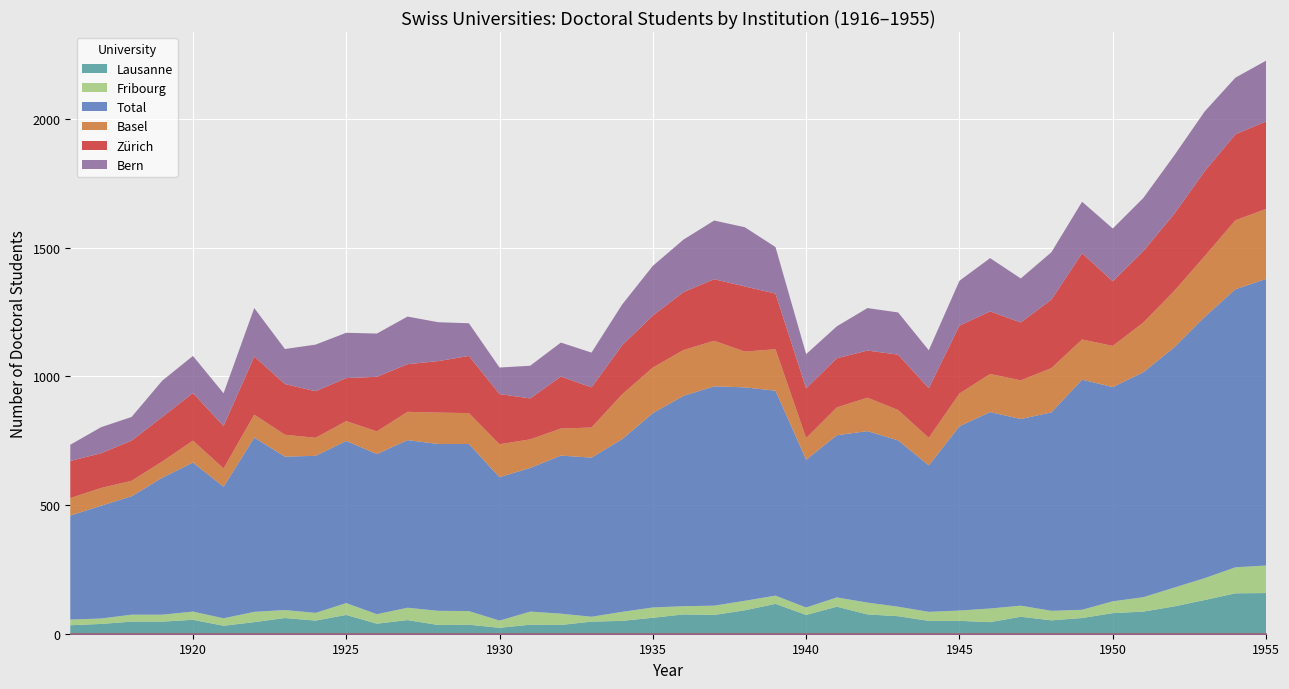

What is the sum of the Fribourg values at 1927 and 1921?

77